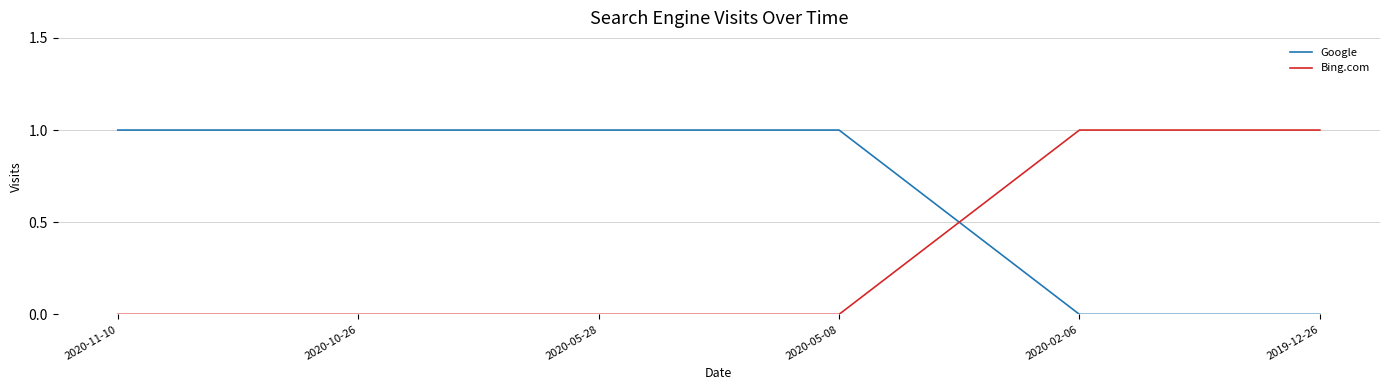

Which series ends up on top after the final intersection of Bing.com and Google?

Bing.com